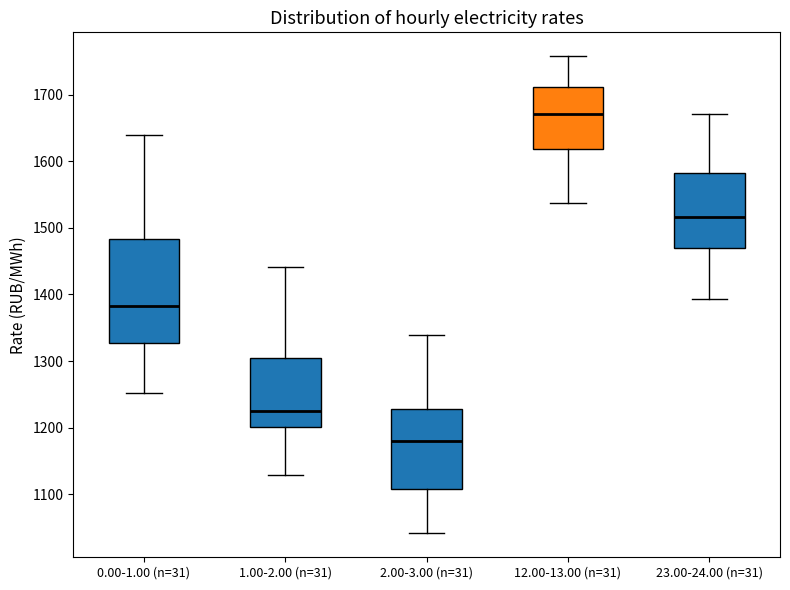

Reading left to right, read every box against the y-axis: the position of its median line, the range the box covers, and the ends of its whiskers. The values are not printed on the chart, so give them approximately, as read against the axis.

0.00-1.00 (n=31): median 1380, box 1330 to 1480, whiskers 1250 to 1640
1.00-2.00 (n=31): median 1230, box 1200 to 1300, whiskers 1130 to 1440
2.00-3.00 (n=31): median 1180, box 1110 to 1230, whiskers 1040 to 1340
12.00-13.00 (n=31): median 1670, box 1620 to 1710, whiskers 1540 to 1760
23.00-24.00 (n=31): median 1520, box 1470 to 1580, whiskers 1390 to 1670